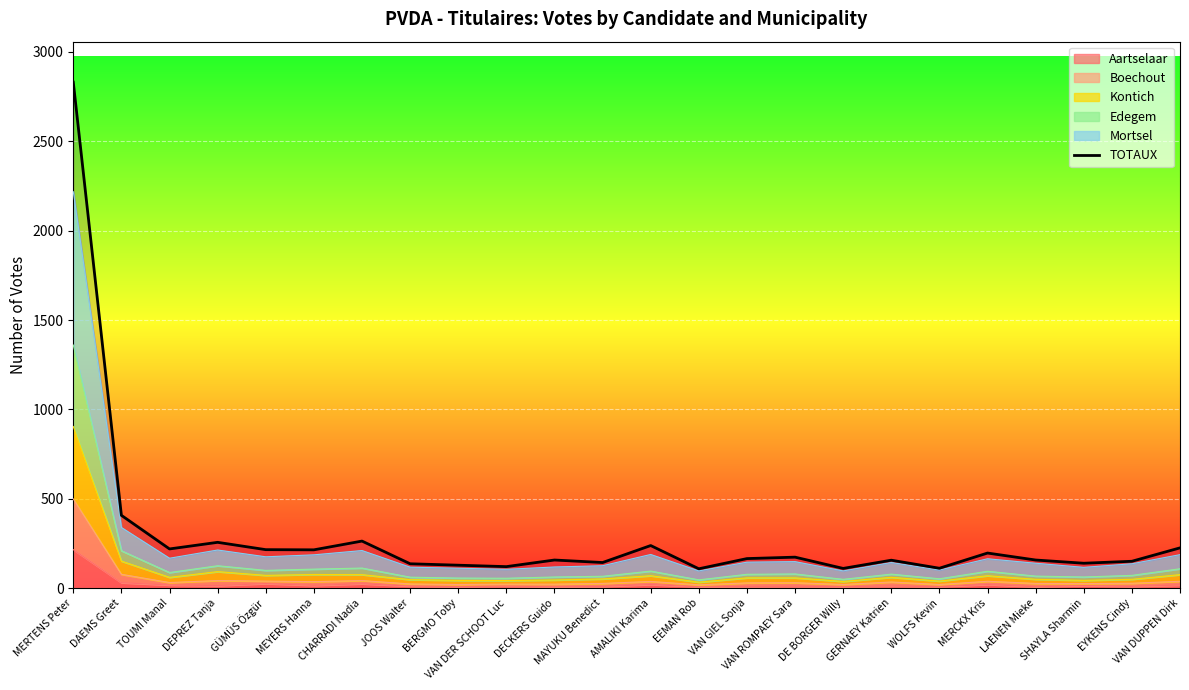

What is the greatest value displayed?

2831